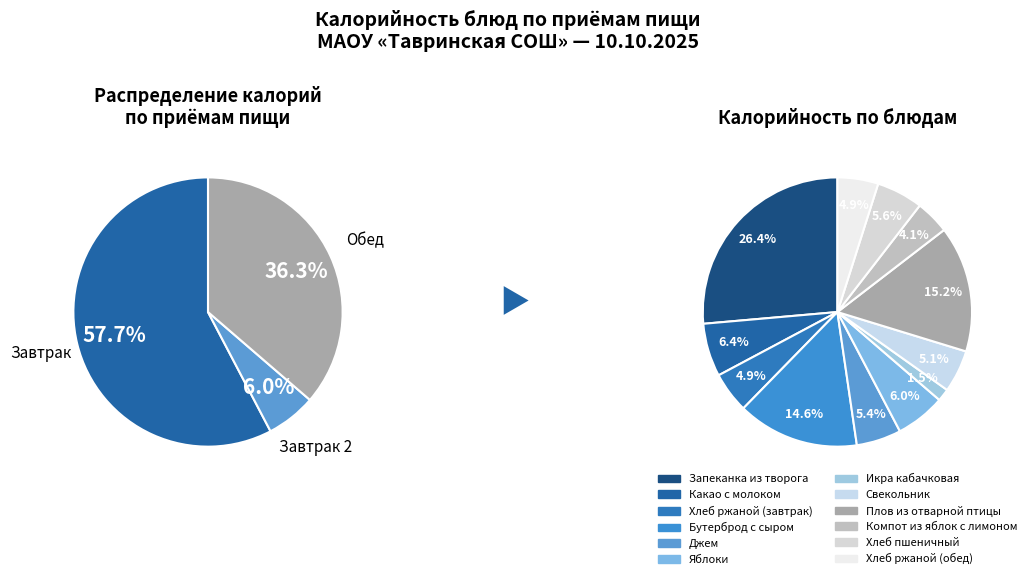

Rank the categories by value from lowest to highest.

Икра кабачковая, Компот из яблок с лимоном, Хлеб ржаной (завтрак), Хлеб ржаной (обед), Свекольник, Джем, Хлеб пшеничный, Яблоки, Какао с молоком, Бутерброд с сыром, Плов из отварной птицы, Запеканка из творога